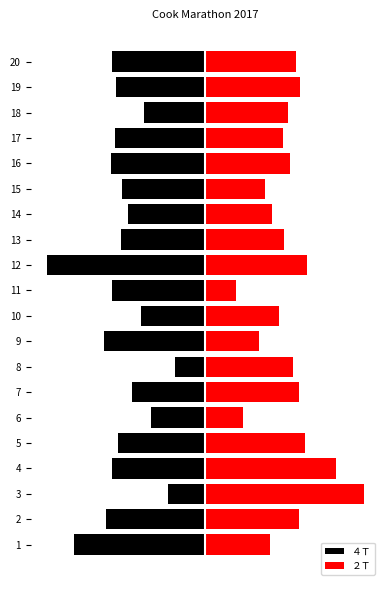

Reading left to right, what are all the values shown in this chart?

４Ｔ: -503.0	-381.5	-143.5	-360.0	-336.0	-208.0	-282.5	-117.0	-389.0	-248.0	-359.0	-610.0	-323.3	-297.8	-318.5	-364.1	-347.2	-235.1	-344.0	-359.4
２Ｔ: 248.0	359.0	610.0	503.0	381.5	143.5	360.0	336.0	208.0	282.5	117.0	389.0	301.1	255.8	229.7	323.3	297.8	318.5	364.1	347.2